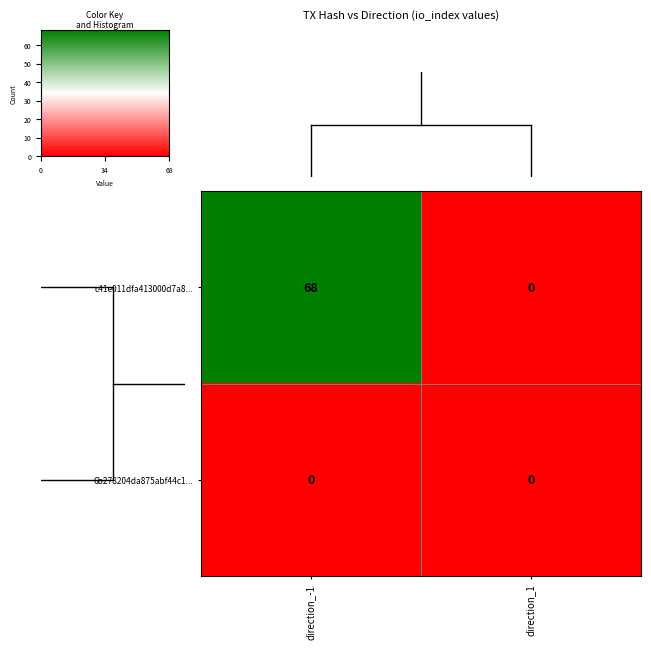

Which series has the widest spread of values?

c41e011dfa413000d7a8...